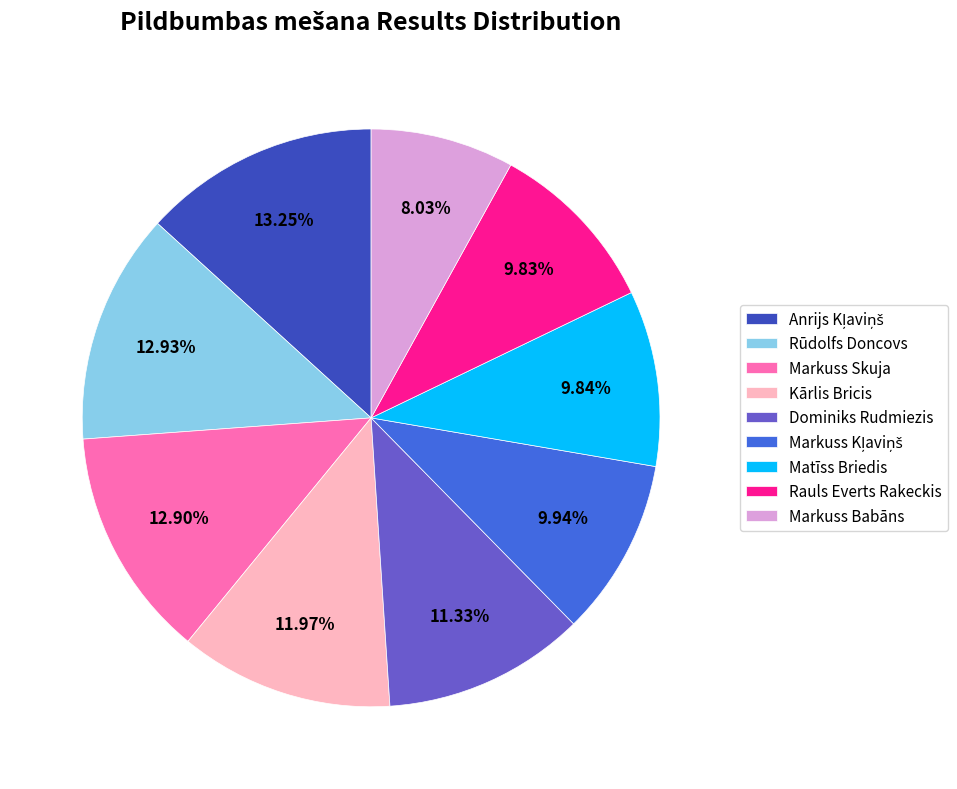

What is the smallest slice in the pie chart?

Markuss Babāns